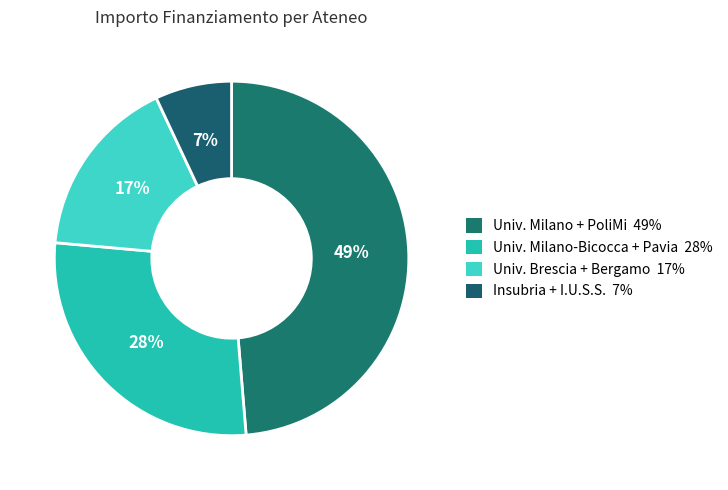

How many slices are in this pie chart?

4